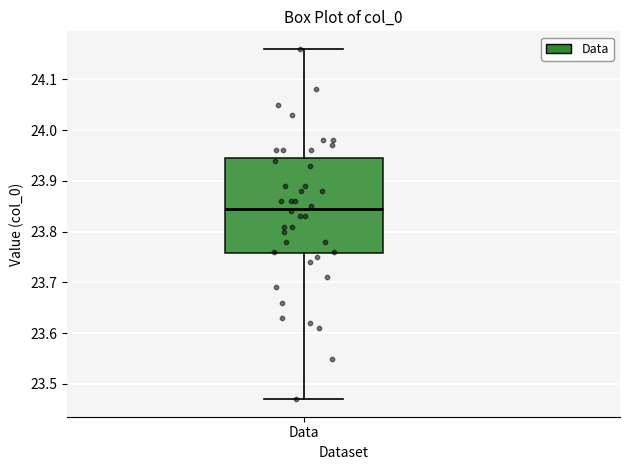

Read this box plot against the y-axis: the position of the median line, the range covered by the box, and the ends of both whiskers. The values are not printed on the chart, so give them approximately, as read against the axis.

median 23.85, box 23.76 to 23.95, whiskers 23.47 to 24.16